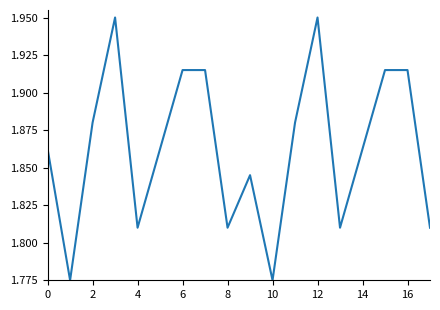

What is the minimum value shown in the chart?

1.8